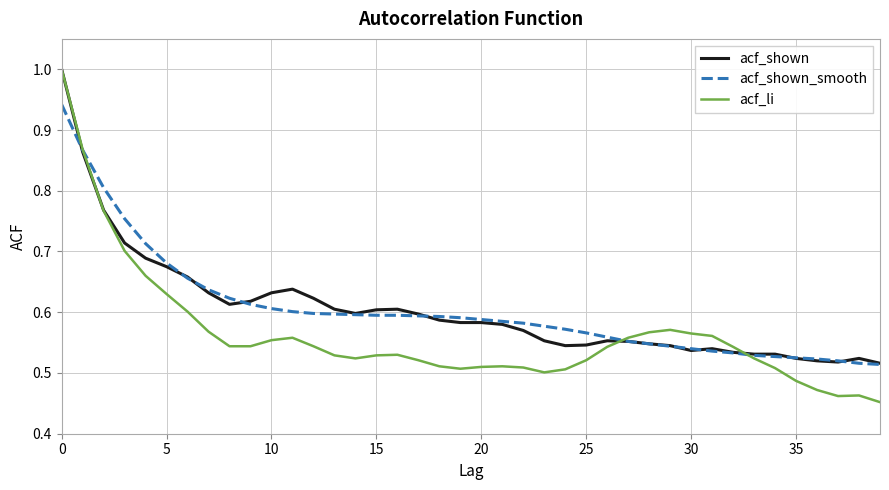

Which series has the widest spread of values?

acf_li